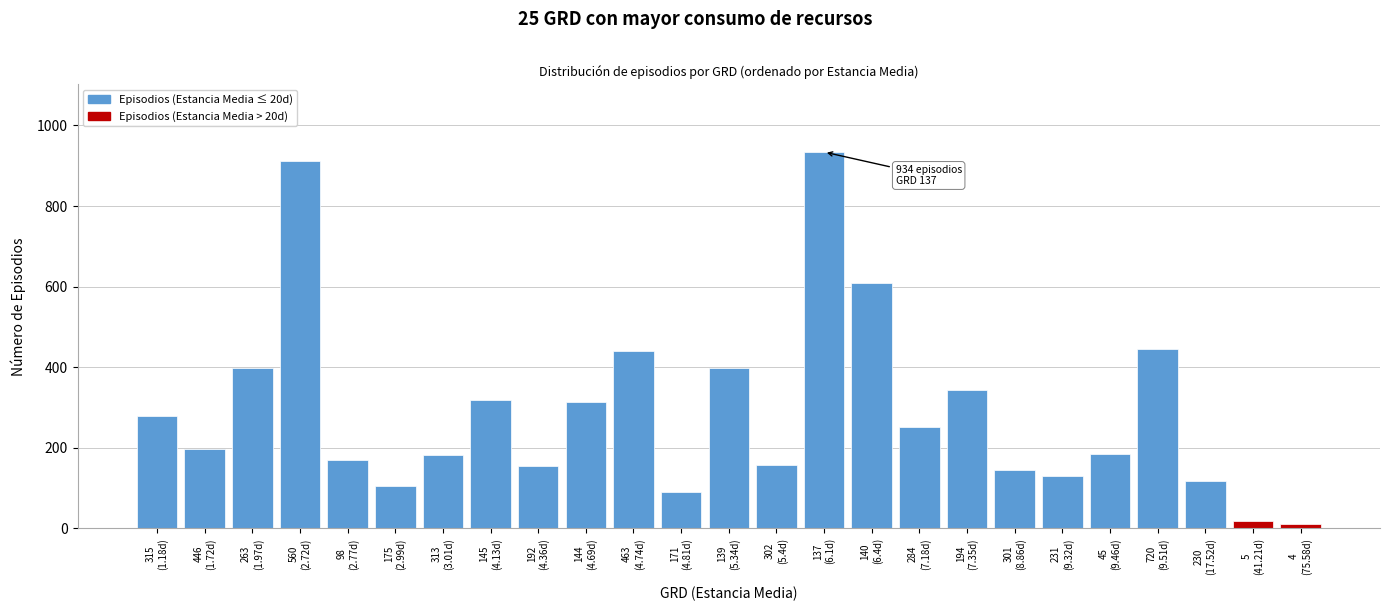

What is the maximum value shown in the chart?

934